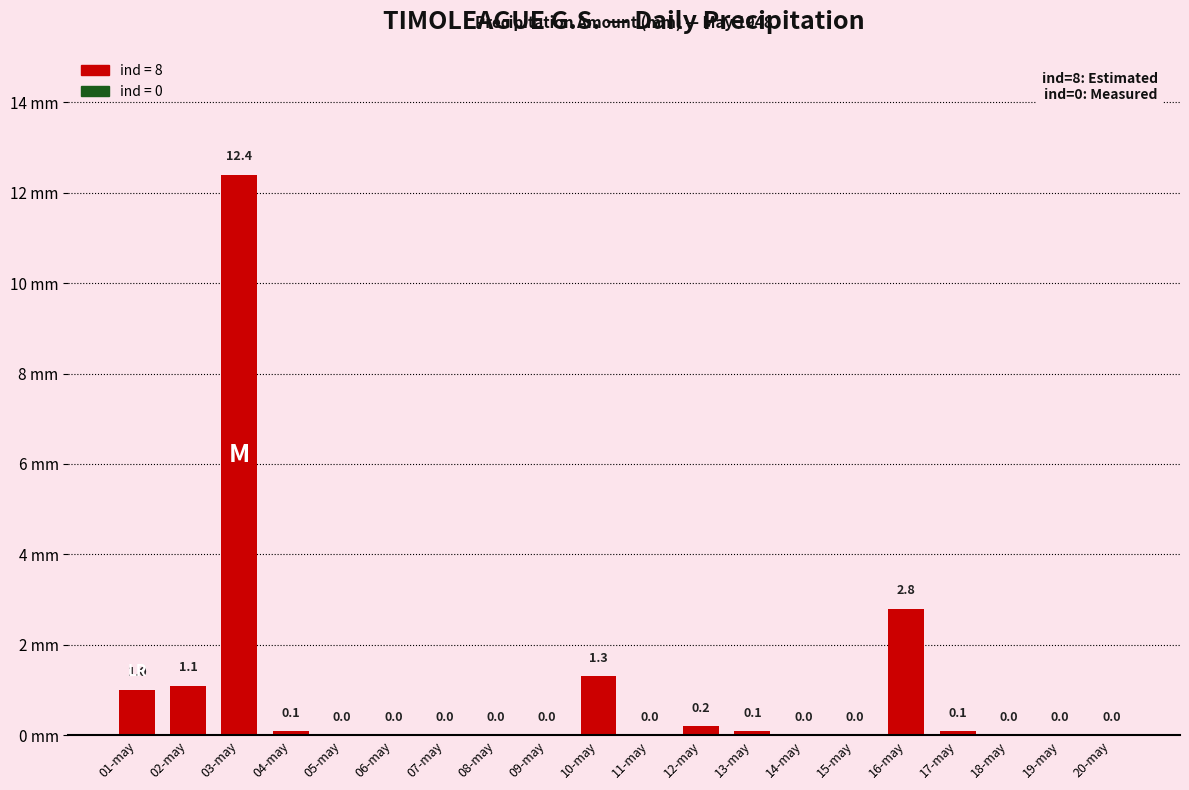

Are the bars horizontal?

No